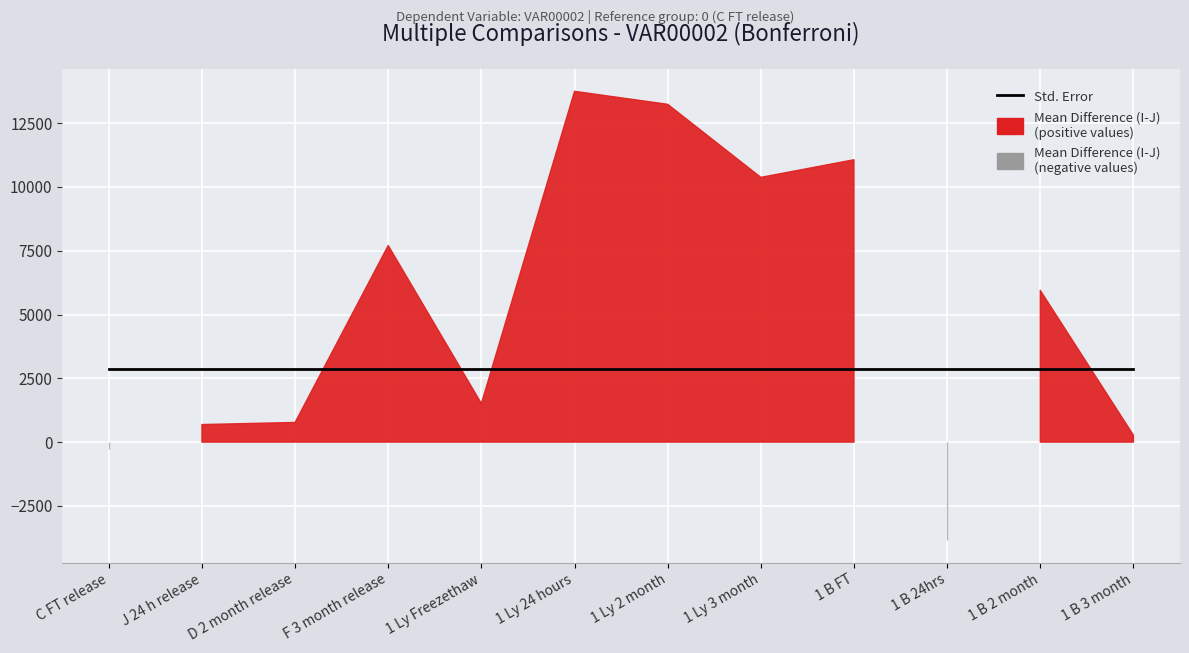

Rank the series by their maximum value, from highest to lowest.

Mean Difference (I-J), Std. Error